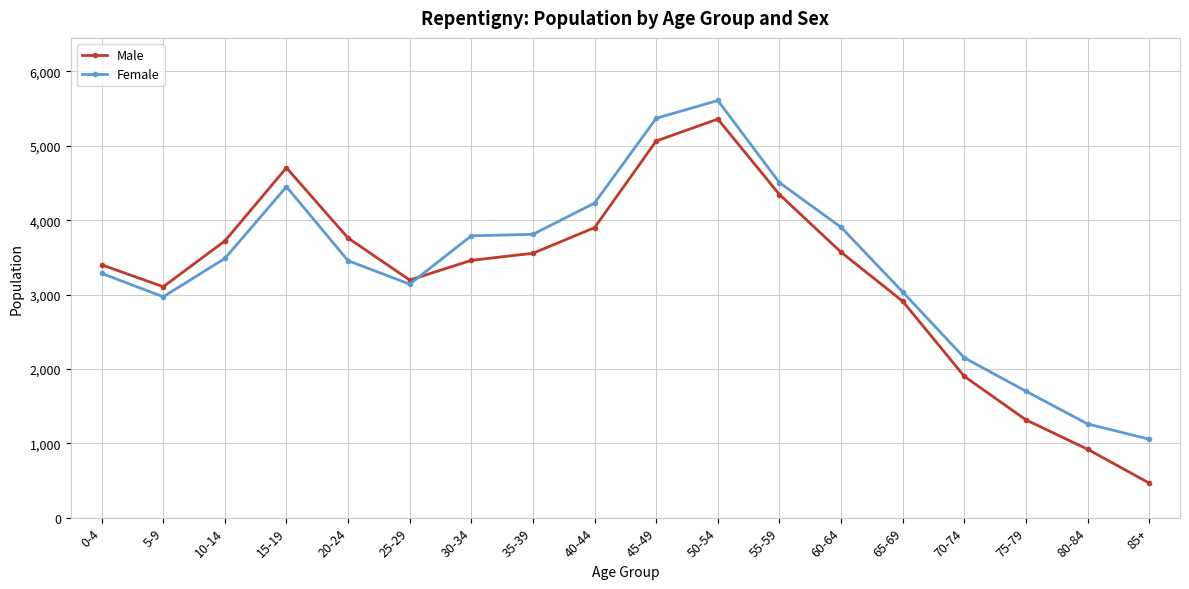

True or false: Male has a value of 5315 at 30-34.

False